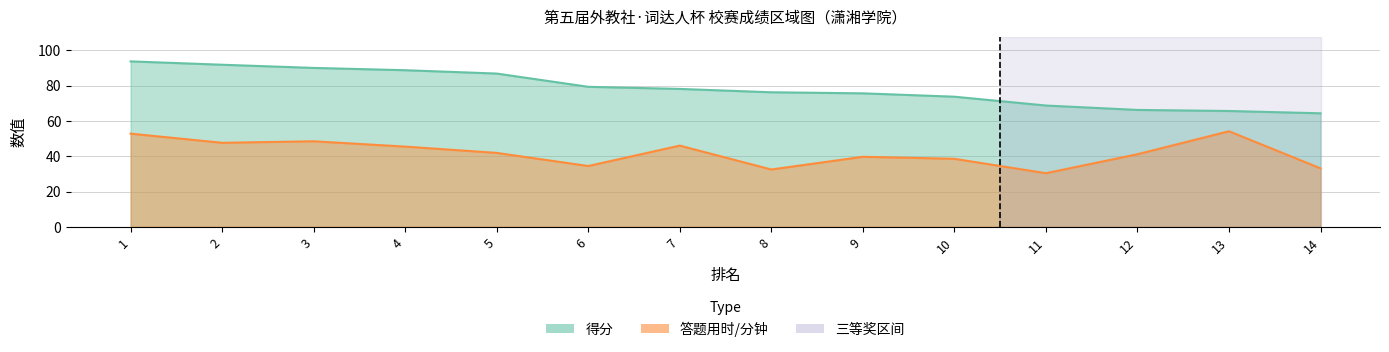

What is the value of the 得分 point at the 13th from the left?

65.6